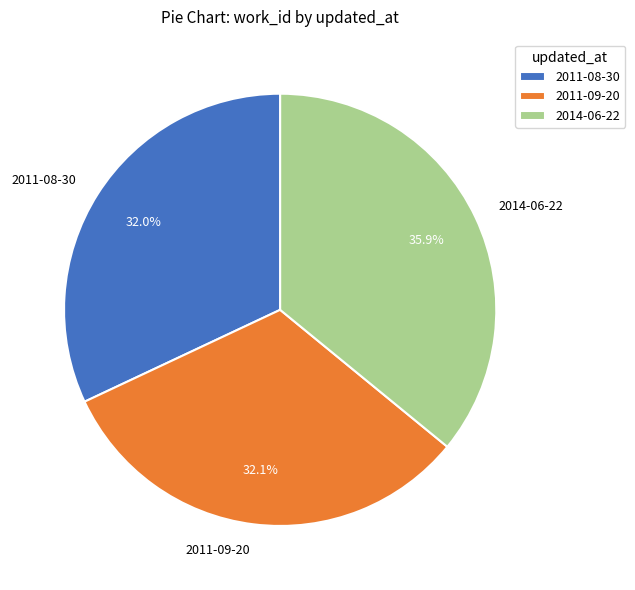

The 2014-06-22 slice represents 36% of the pie. True or false?

True